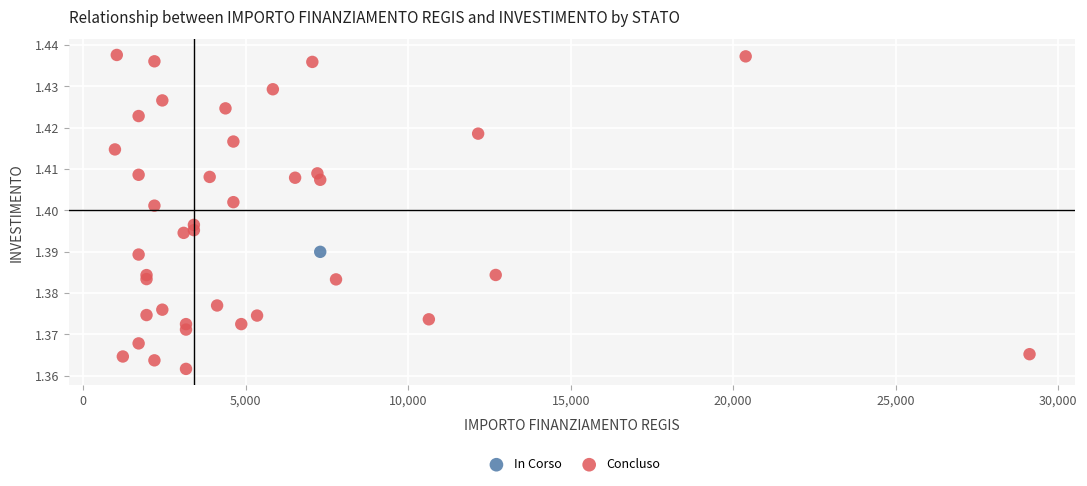

What are all the series names shown in the legend?

In Corso, Concluso